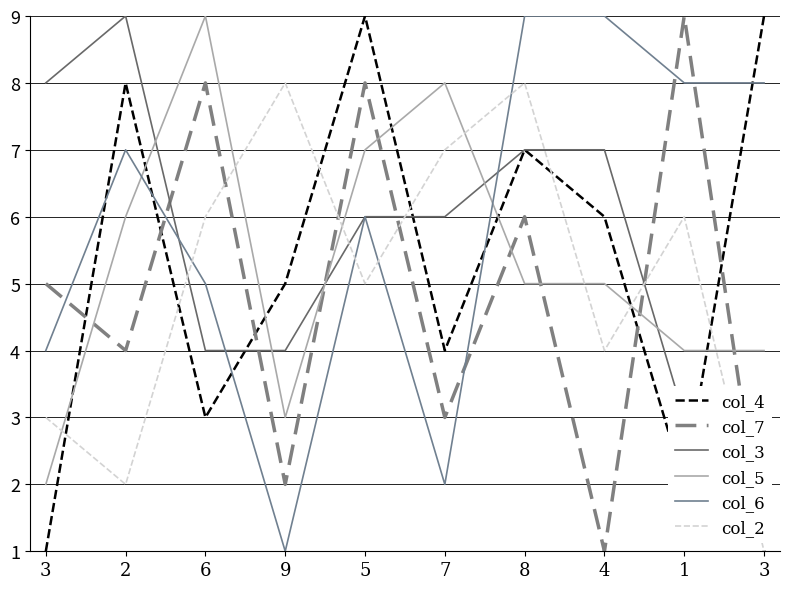

Reading right to left, extract all data points from this chart.

col_4: 9	2	6	7	4	9	5	3	8	1
col_7: 1	9	1	6	3	8	2	8	4	5
col_3: 3	3	7	7	6	6	4	4	9	8
col_5: 4	4	5	5	8	7	3	9	6	2
col_6: 8	8	9	9	2	6	1	5	7	4
col_2: 1	6	4	8	7	5	8	6	2	3